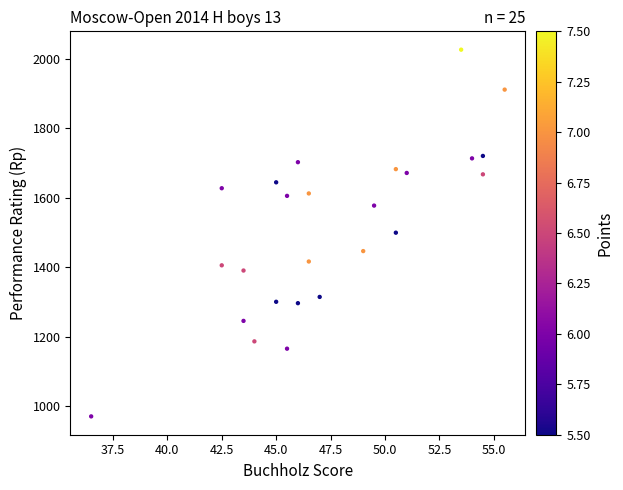

What is the range of Y values (max minus min)?

1056